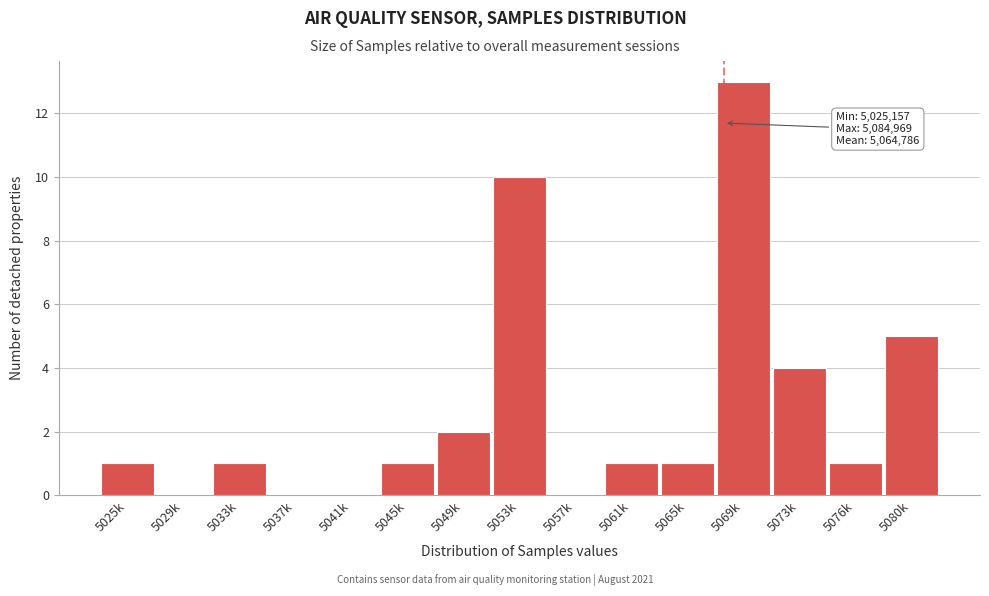

Reading left to right, what are all the values shown in this chart?

5025k=1	5029k=0	5033k=1	5037k=0	5041k=0	5045k=1	5049k=2	5053k=10	5057k=0	5061k=1	5065k=1	5069k=13	5073k=4	5076k=1	5080k=5